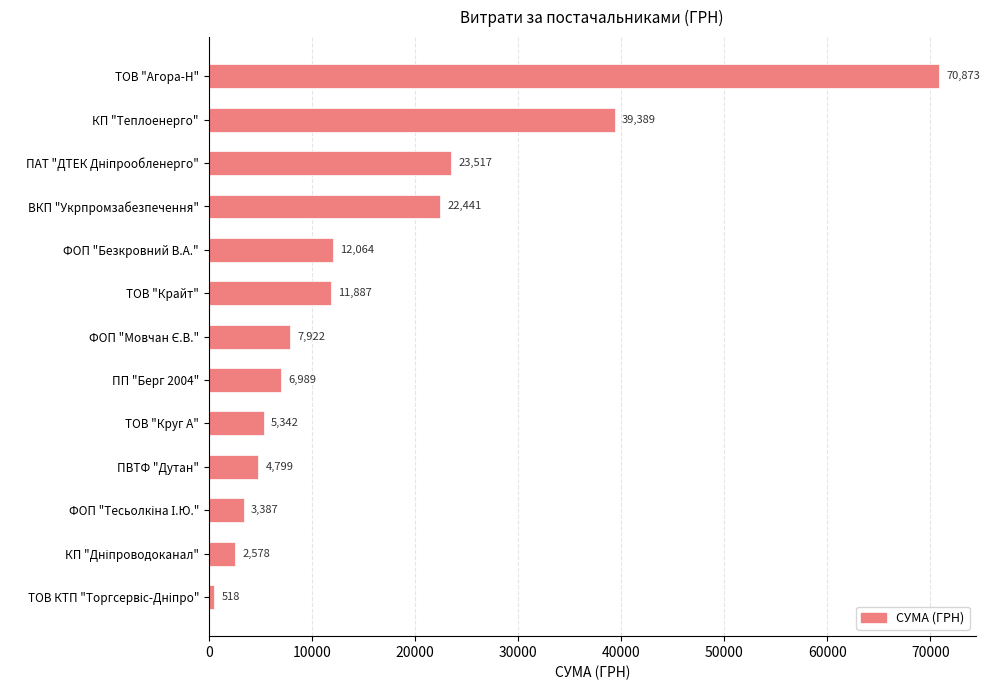

What is the ratio of the value at ТОВ "Круг А" to the value at ПП "Берг 2004"?

0.8